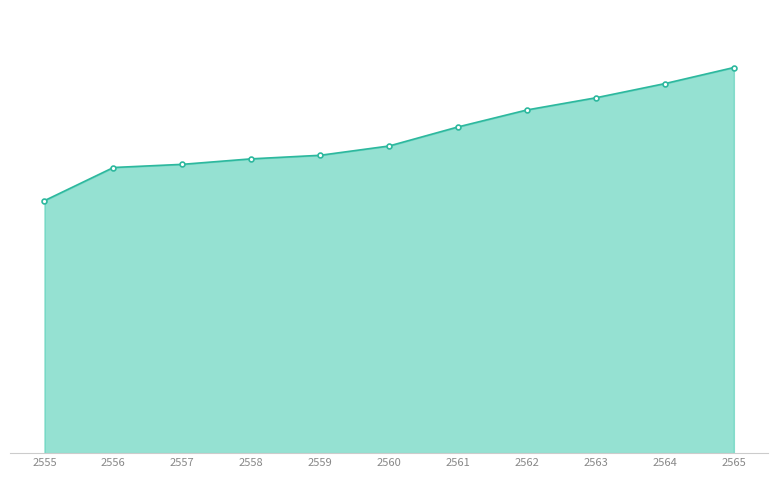

Reading right to left, list all the values displayed in this chart.

274226676.9	262795293.7	252715844.9	244061821.6	231990431.0	218433824.5	211813382.6	209278531.0	205372029.0	203120334.0	179539950.0